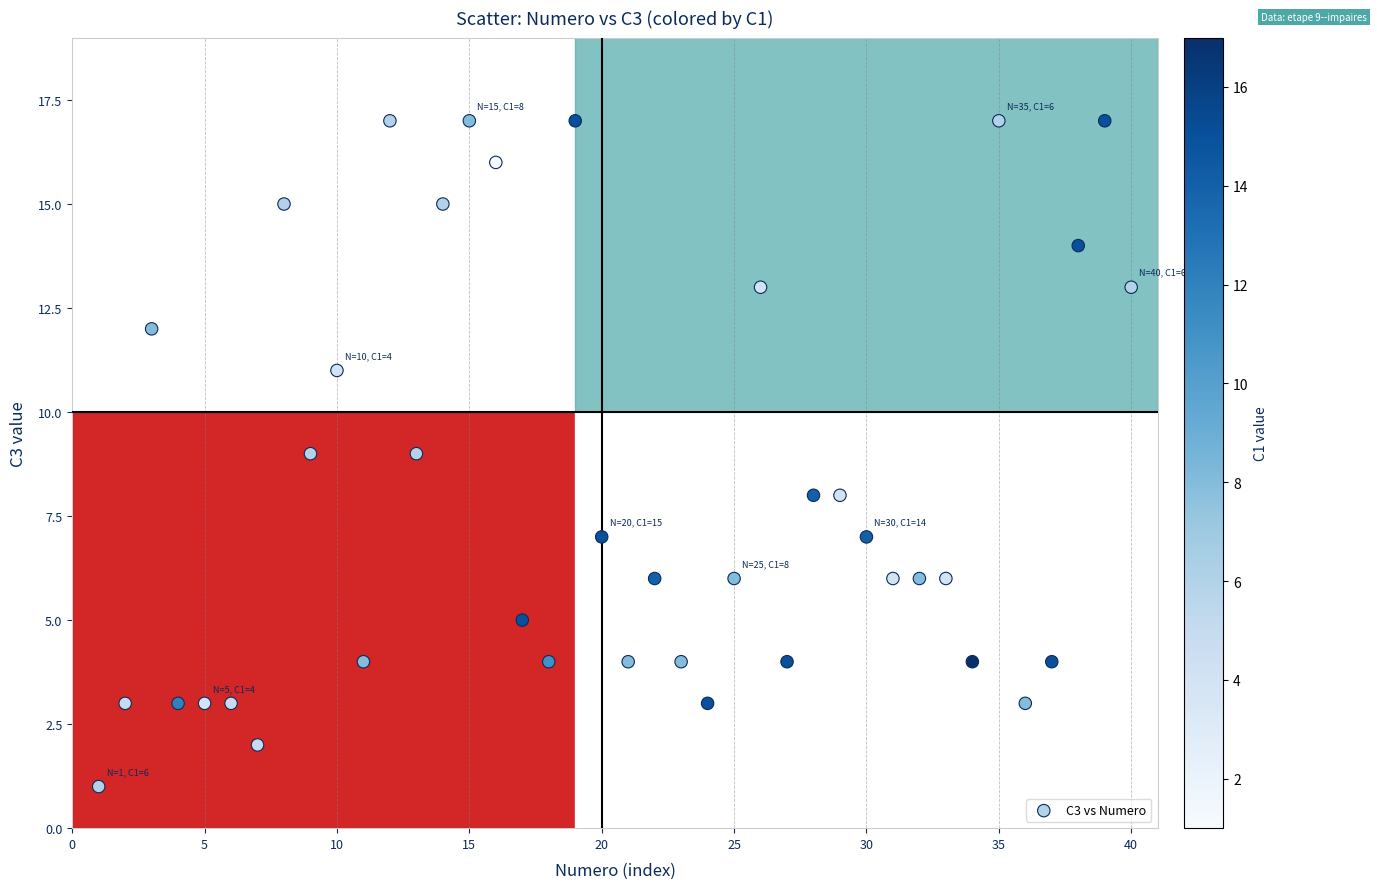

What is the range of X values (max minus min)?

39